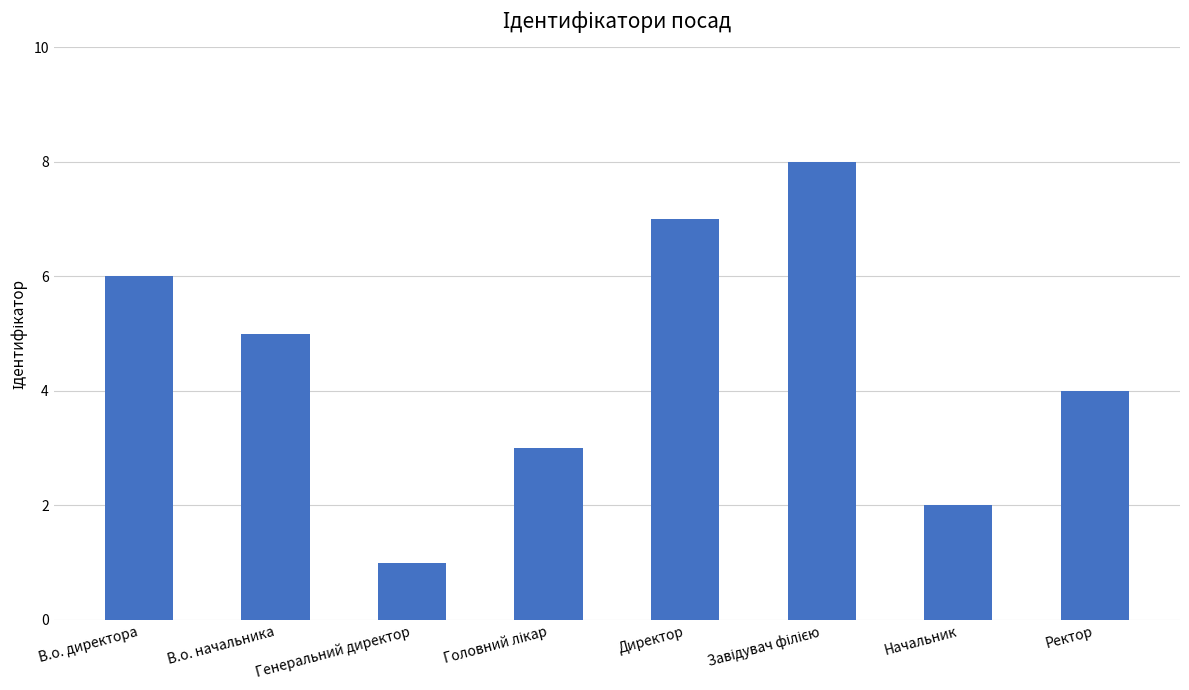

Which label corresponds to the smallest value in the chart?

Генеральний директор